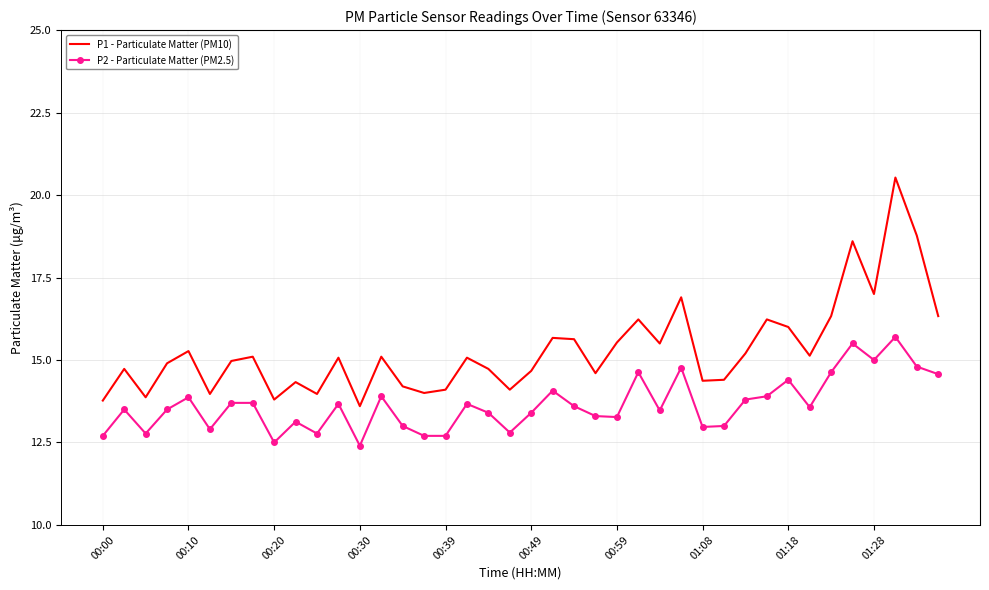

Which series has the largest total across all categories?

P1 - Particulate Matter (PM10)